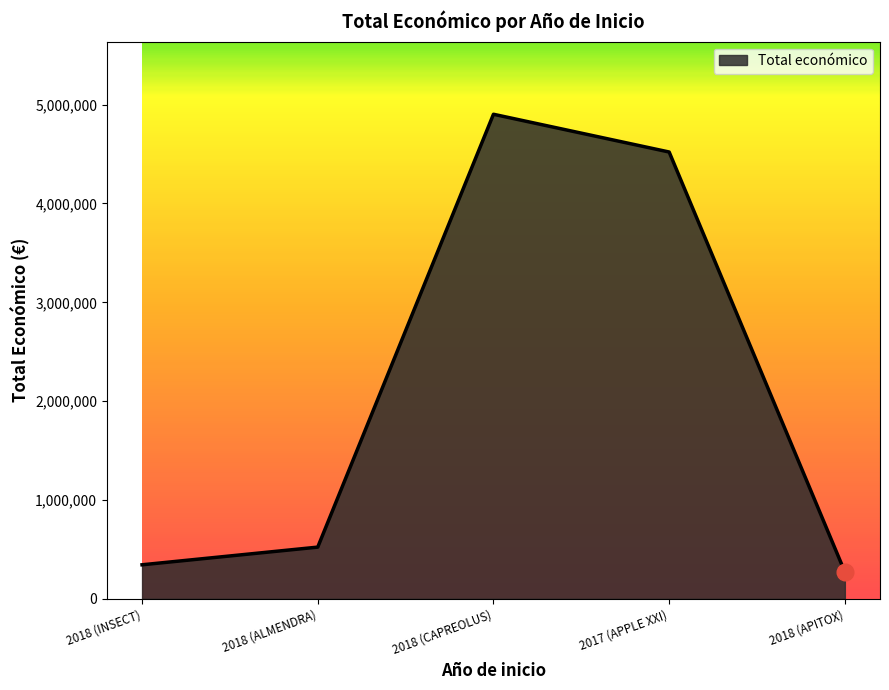

How many lines are shown in the chart?

1